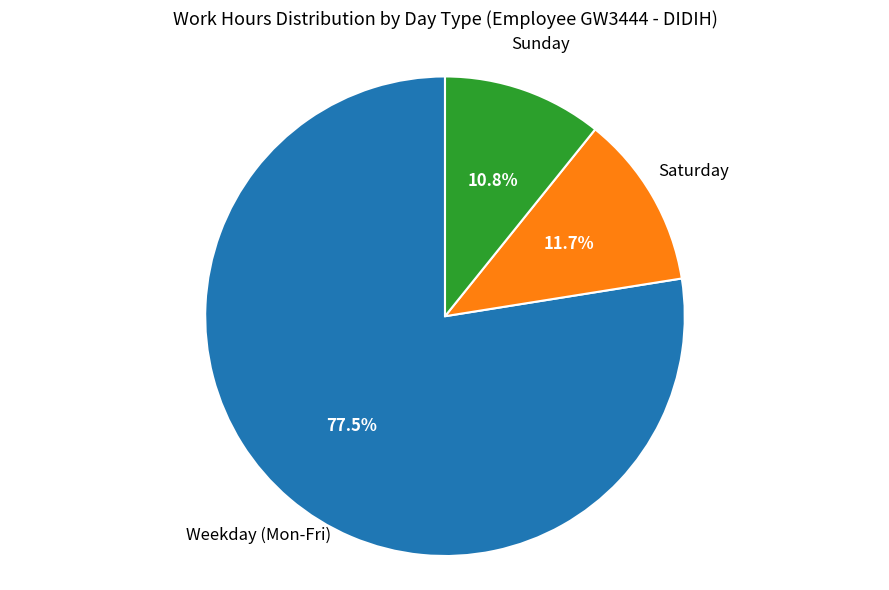

Is there any slice that represents more than half of the pie?

Yes